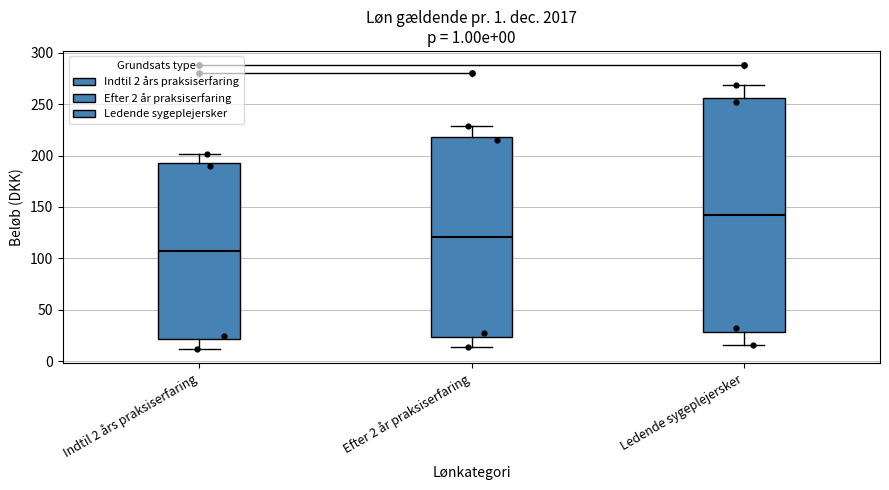

Reading left to right, transcribe this box plot: for each box, give where its median line is, the range the box spans, and where its two whiskers end, as read against the y-axis. The values are not printed on the chart, so give them approximately, as read against the axis.

Indtil 2 års praksiserfaring: median 105, box 20 to 195, whiskers 10 to 200
Efter 2 år praksiserfaring: median 120, box 25 to 220, whiskers 15 to 230
Ledende sygeplejersker: median 140, box 30 to 255, whiskers 15 to 270